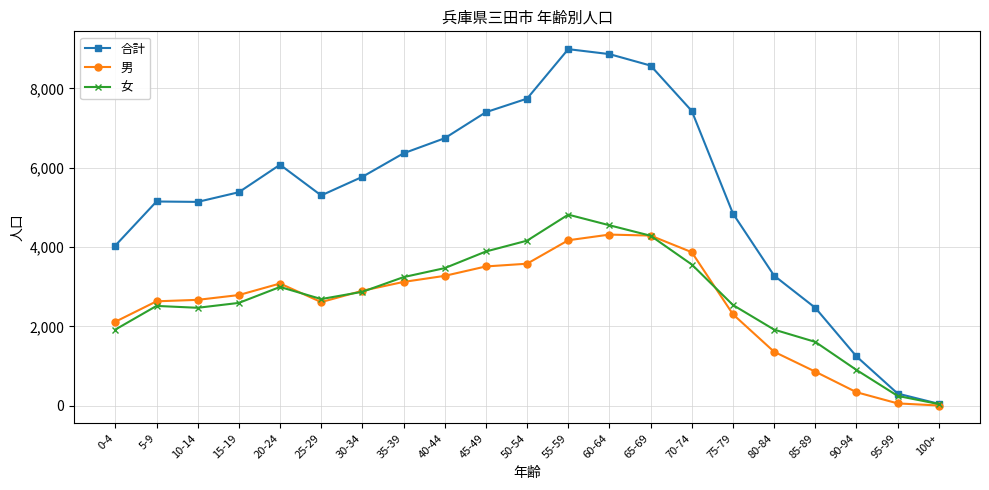

What value does the 合計 series have at 10-14, to the nearest 100?

5100